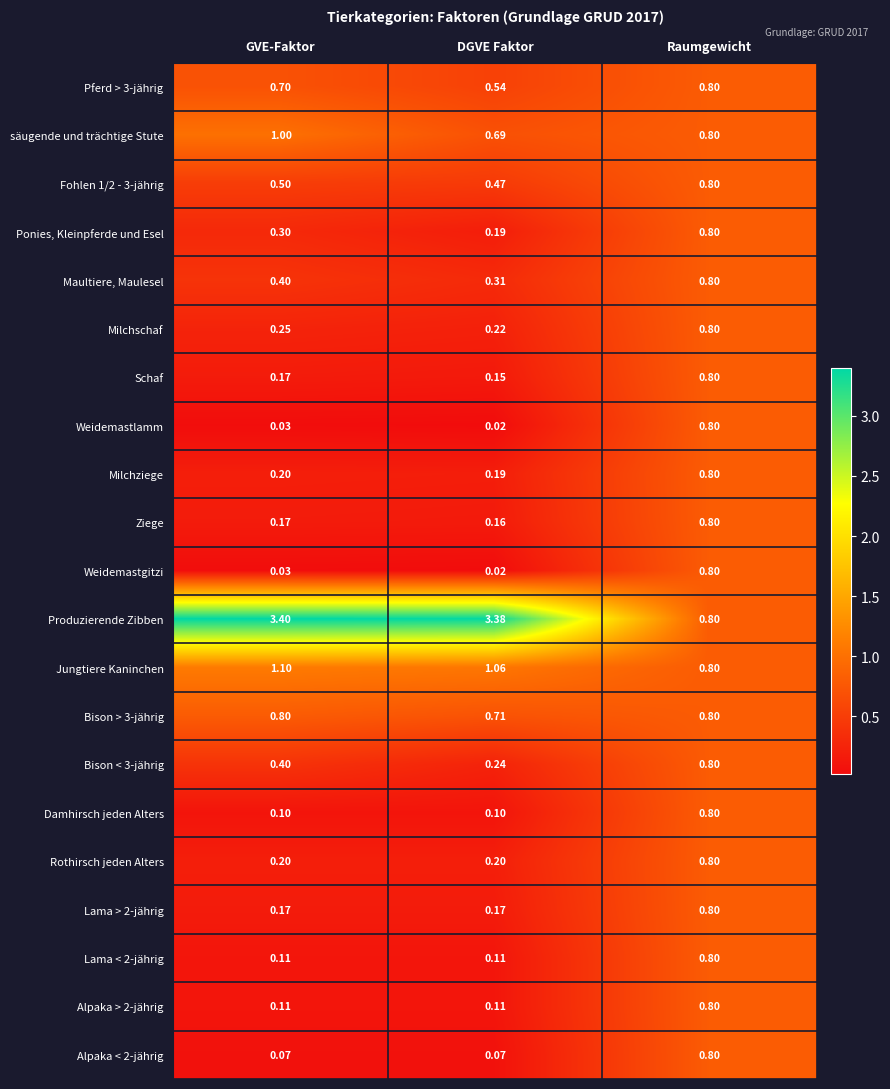

Which series changed the most between GVE-Faktor and Raumgewicht?

Produzierende Zibben